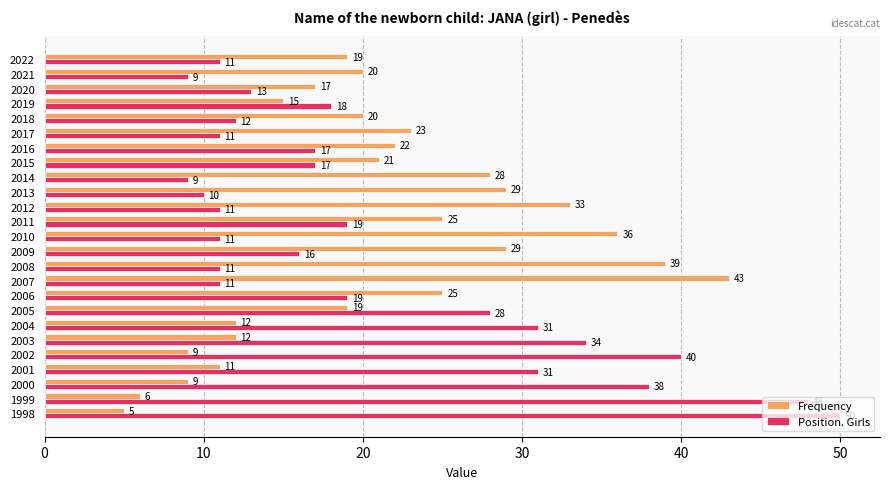

Which category has the lowest value in the Frequency series?

1998